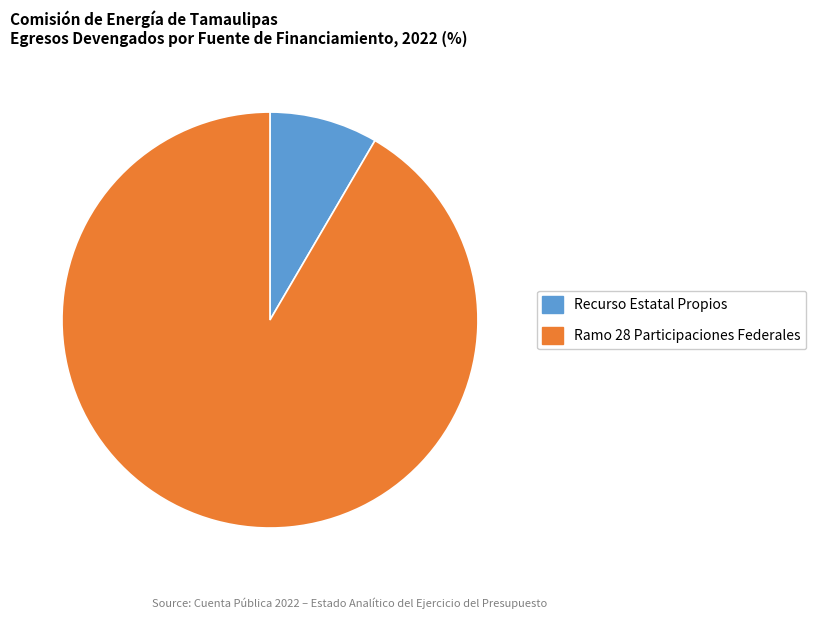

Is it true that Ramo 28 Participaciones Federales is 83% of the pie?

False